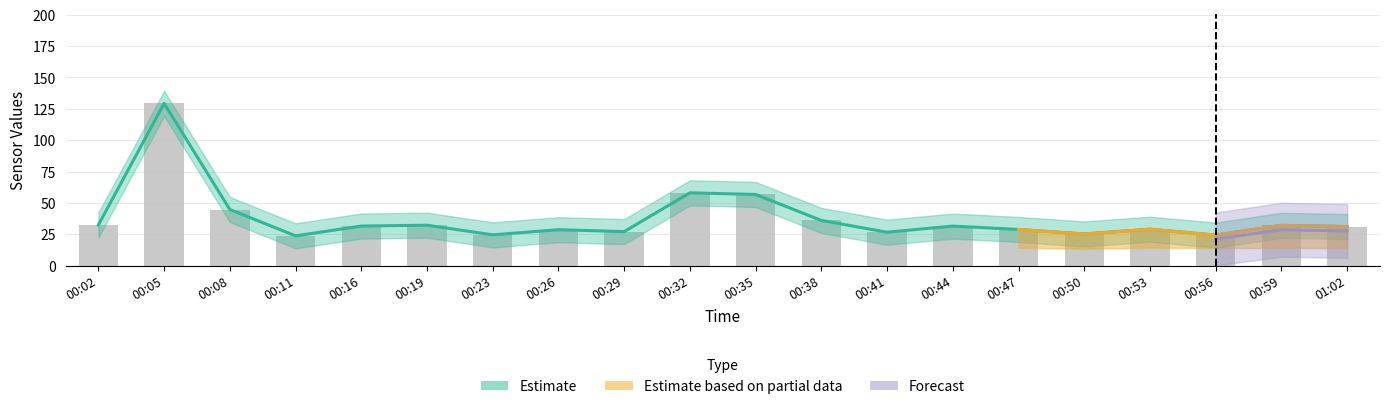

What is the sum of the values at 00:23 and 00:35?

81.2